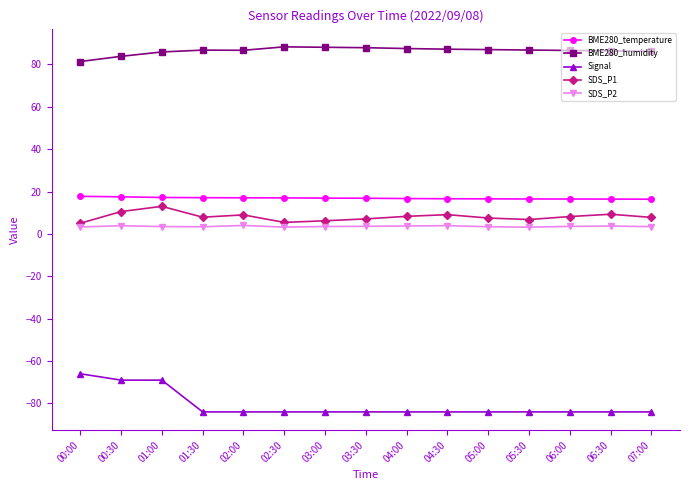

What are all the series names shown in the legend?

BME280_temperature, BME280_humidity, Signal, SDS_P1, SDS_P2